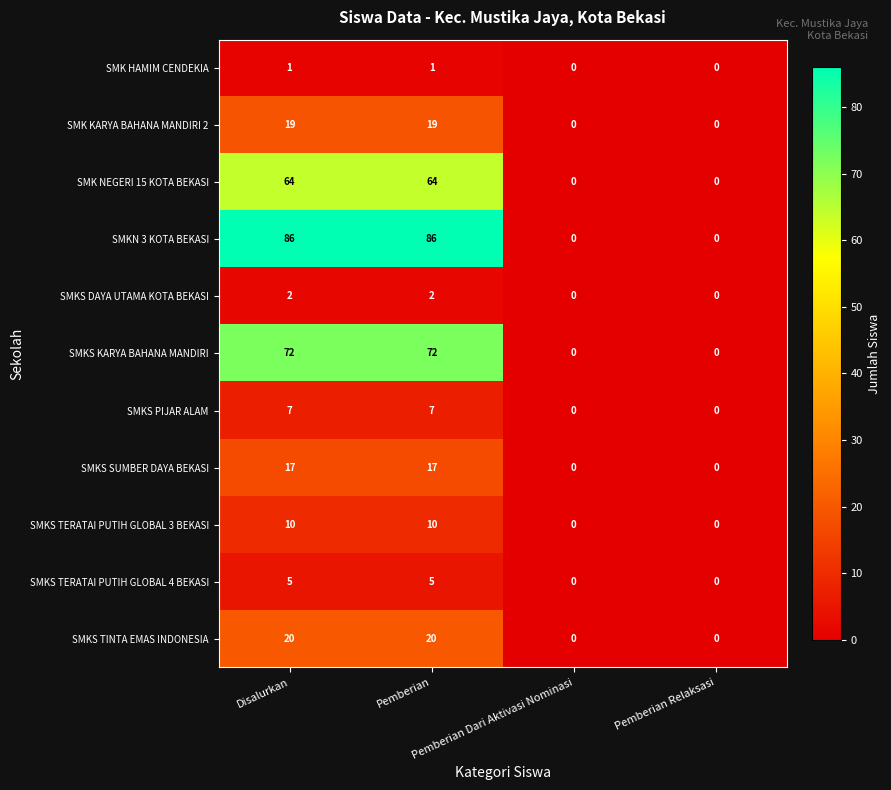

Which series has the widest spread of values?

SMKN 3 KOTA BEKASI